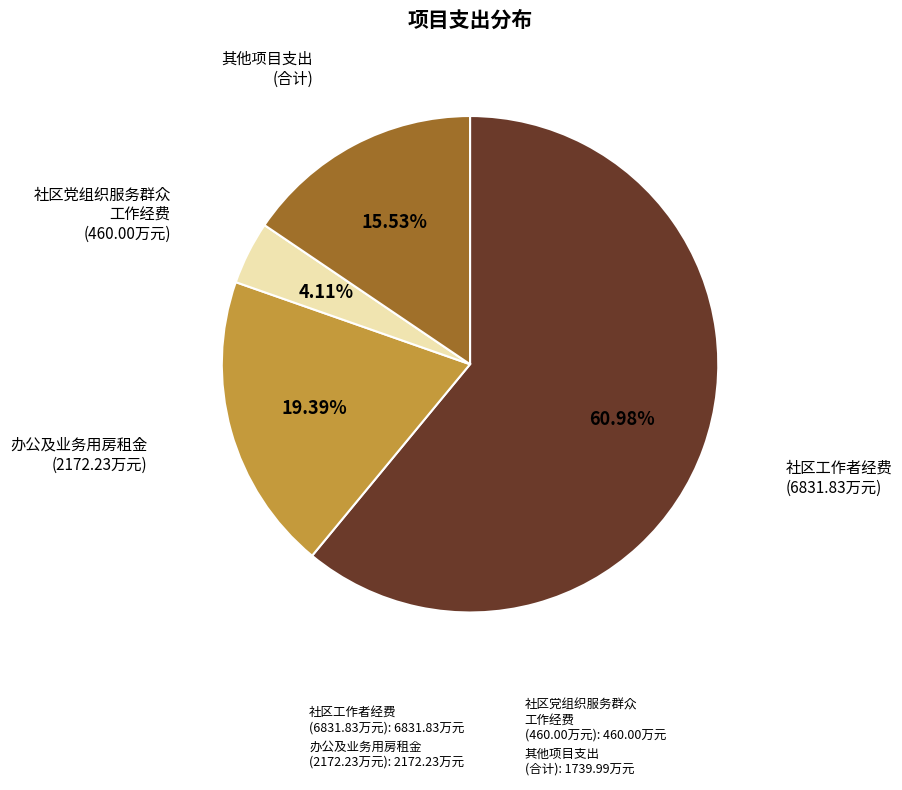

Which slice is the largest?

社区工作者经费 (6831.83万元): 6831.83万元